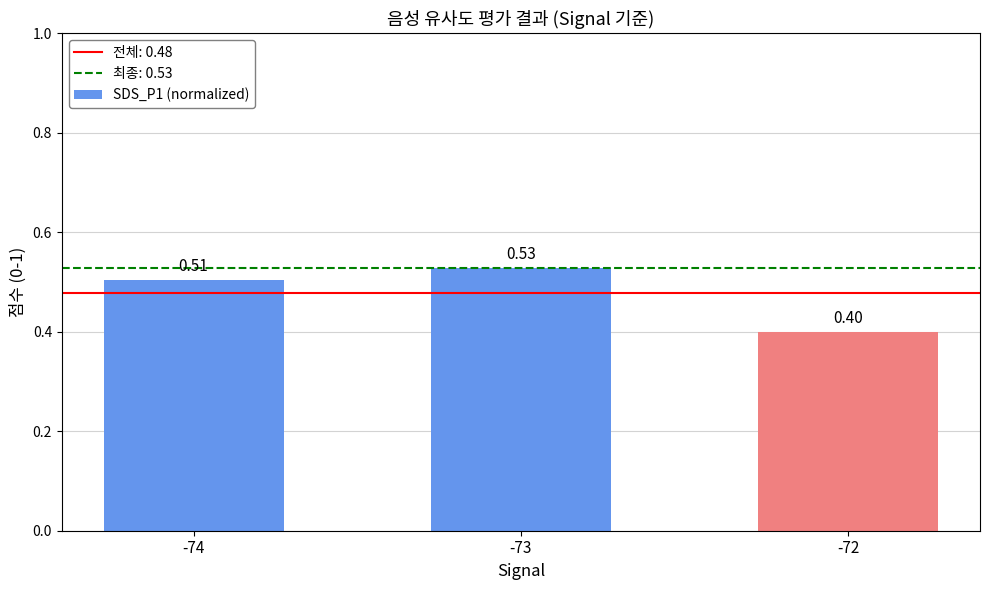

Rank the categories by value from highest to lowest.

-73, -74, -72